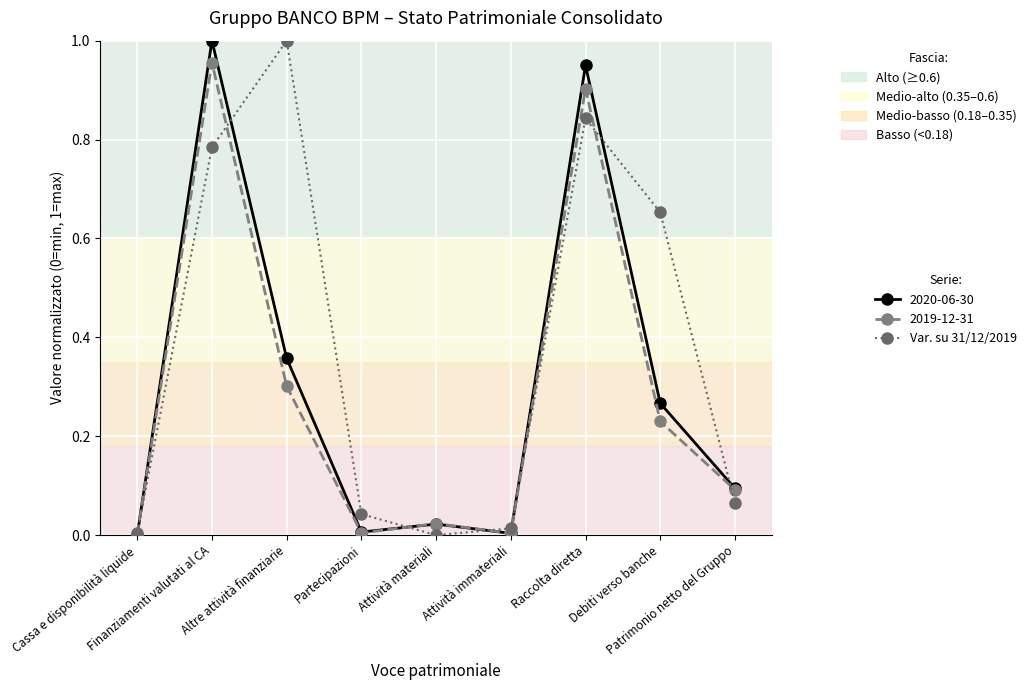

True or false: Var. su 31/12/2019 has more than 1 interior local peaks.

True